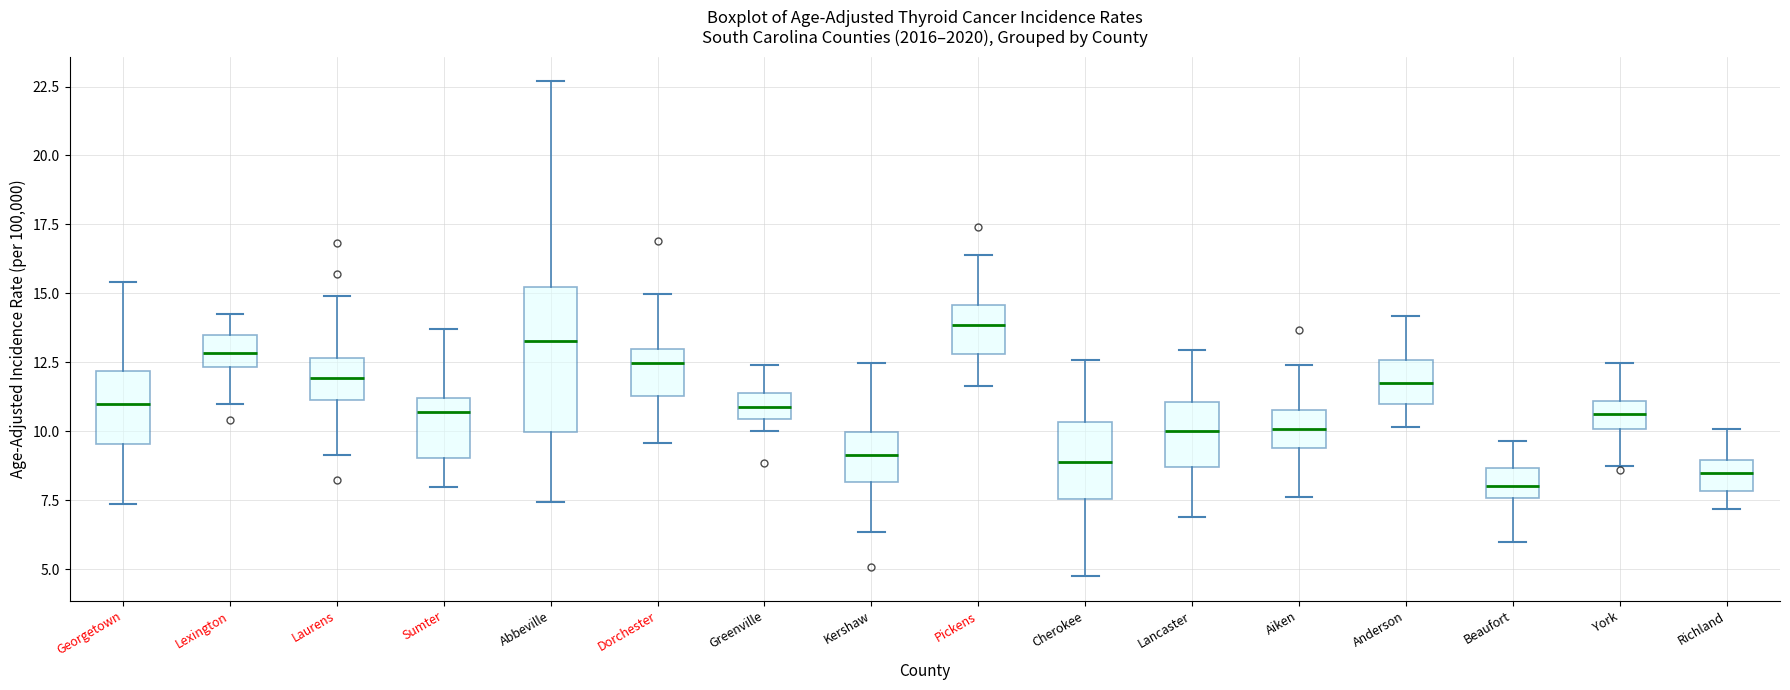

Reading left to right, read every box against the y-axis: the position of its median line, the range the box covers, and the ends of its whiskers. The values are not printed on the chart, so give them approximately, as read against the axis.

Georgetown: median 11.0, box 9.5 to 12.0, whiskers 7.5 to 15.5
Lexington: median 13.0, box 12.5 to 13.5, whiskers 11.0 to 14.0
Laurens: median 12.0, box 11.0 to 12.5, whiskers 9.0 to 15.0
Sumter: median 10.5, box 9.0 to 11.0, whiskers 8.0 to 13.5
Abbeville: median 13.5, box 10.0 to 15.0, whiskers 7.5 to 22.5
Dorchester: median 12.5, box 11.5 to 13.0, whiskers 9.5 to 15.0
Greenville: median 11.0, box 10.5 to 11.5, whiskers 10.0 to 12.5
Kershaw: median 9.0, box 8.0 to 10.0, whiskers 6.5 to 12.5
Pickens: median 14.0, box 13.0 to 14.5, whiskers 11.5 to 16.5
Cherokee: median 9.0, box 7.5 to 10.5, whiskers 5.0 to 12.5
Lancaster: median 10.0, box 8.5 to 11.0, whiskers 7.0 to 13.0
Aiken: median 10.0, box 9.5 to 11.0, whiskers 7.5 to 12.5
Anderson: median 12.0, box 11.0 to 12.5, whiskers 10.0 to 14.0
Beaufort: median 8.0, box 7.5 to 8.5, whiskers 6.0 to 9.5
York: median 10.5, box 10.0 to 11.0, whiskers 8.5 to 12.5
Richland: median 8.5, box 8.0 to 9.0, whiskers 7.0 to 10.0